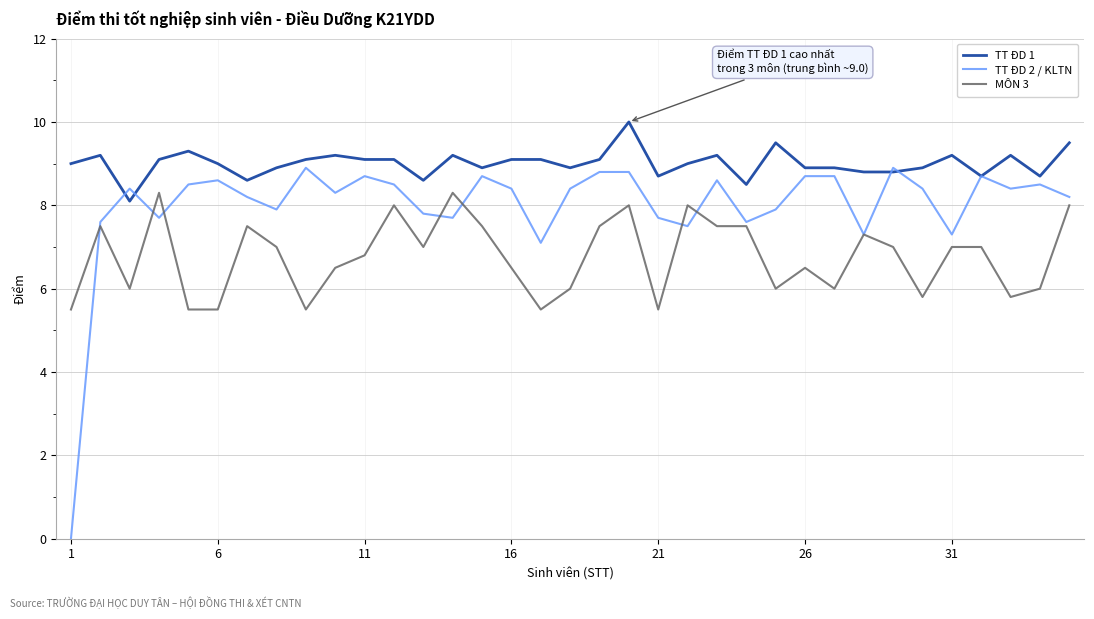

Which series has the largest range (max minus min)?

TT ĐD 2 / KLTN